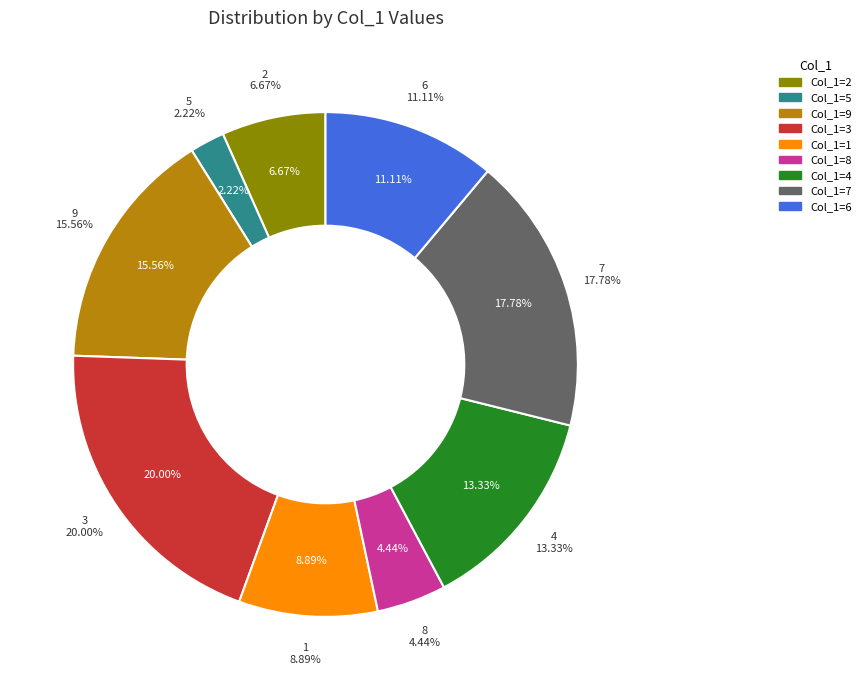

What portion of the pie excludes 4?

86.7%